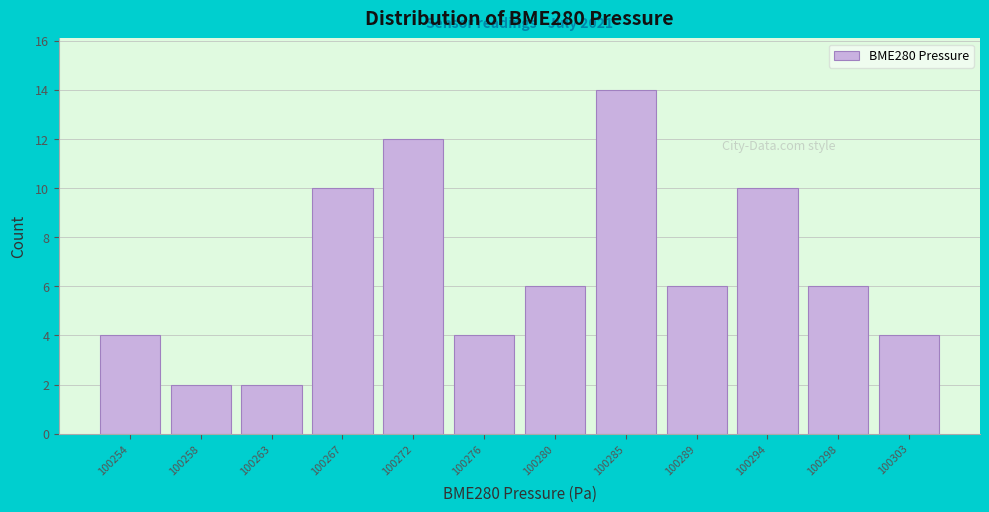

Reading left to right, list all the values displayed in this chart.

100254=4	100258=2	100263=2	100267=10	100272=12	100276=4	100280=6	100285=14	100289=6	100294=10	100298=6	100303=4